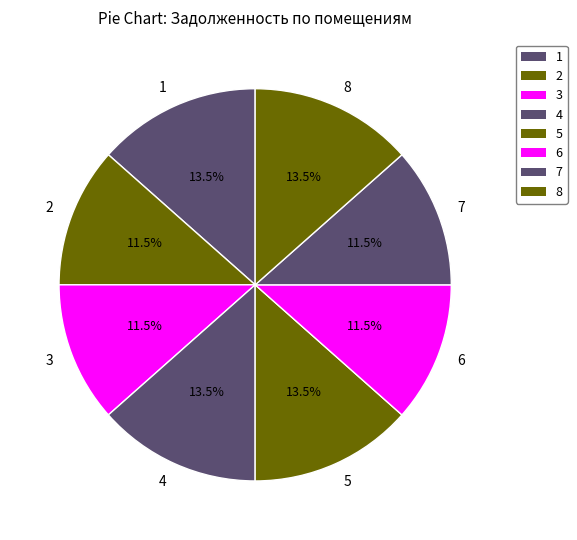

What is the ratio of the value at 6 to the value at 2?

1.0